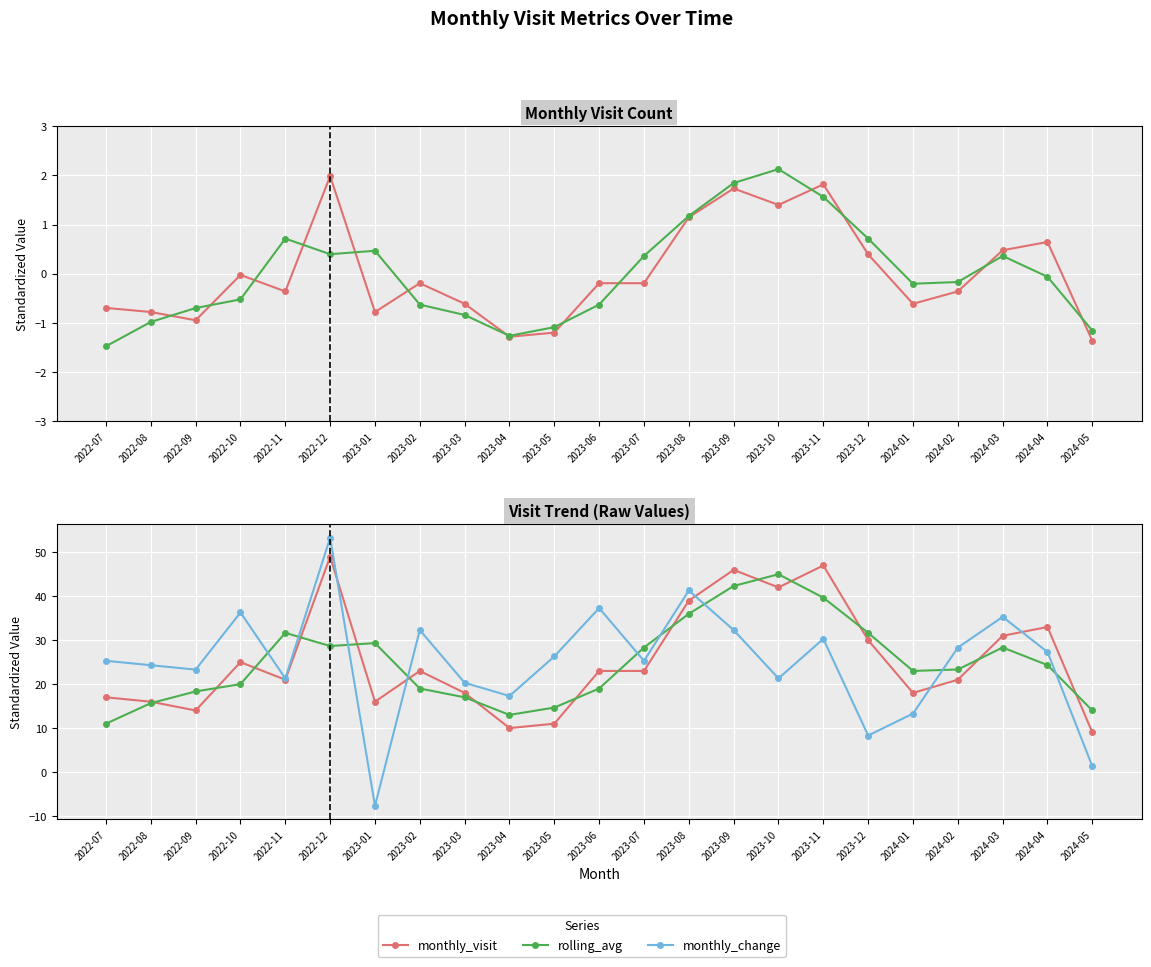

Between which two adjacent categories do monthly_visit and monthly_change first intersect?

2022-12 and 2023-01